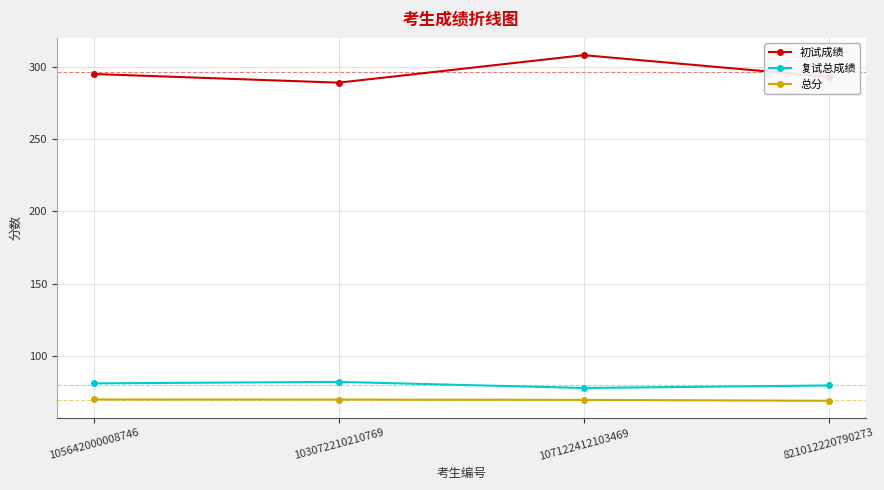

Rank the series by their maximum value, from highest to lowest.

初试成绩, 复试总成绩, 总分